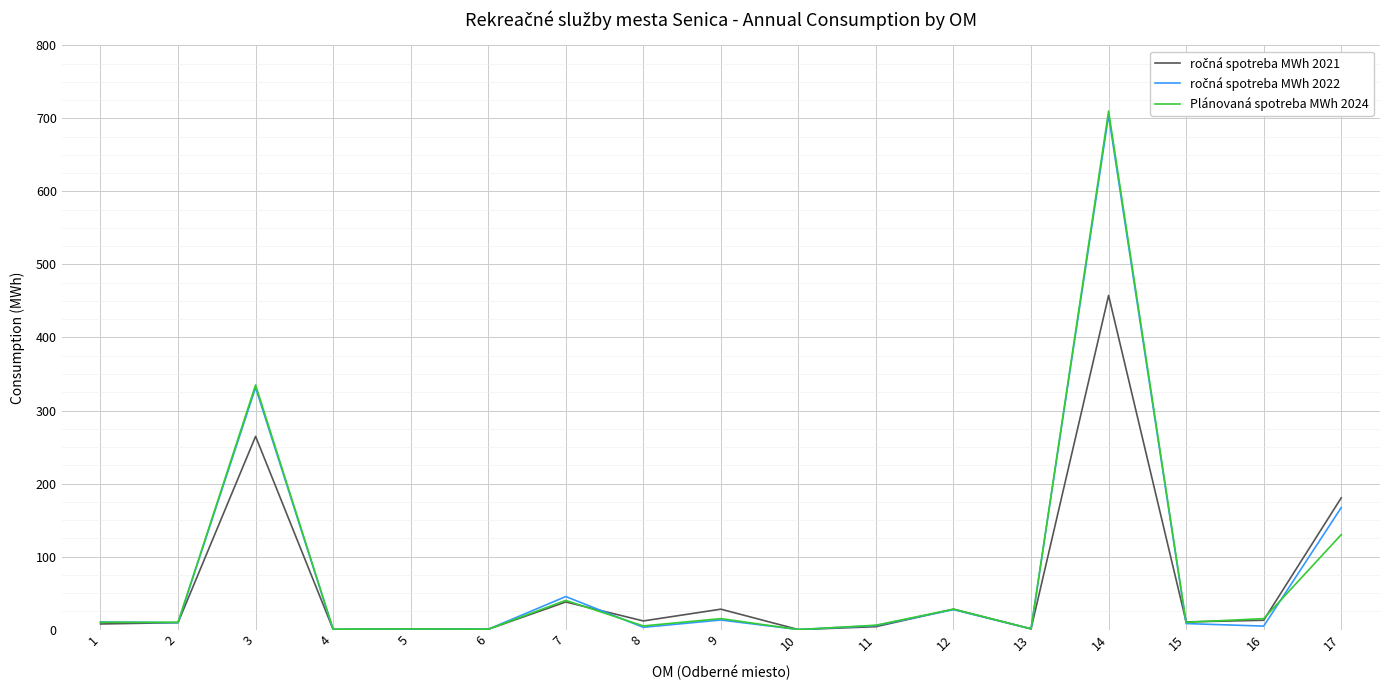

At which category is the sum across all series the highest?

14